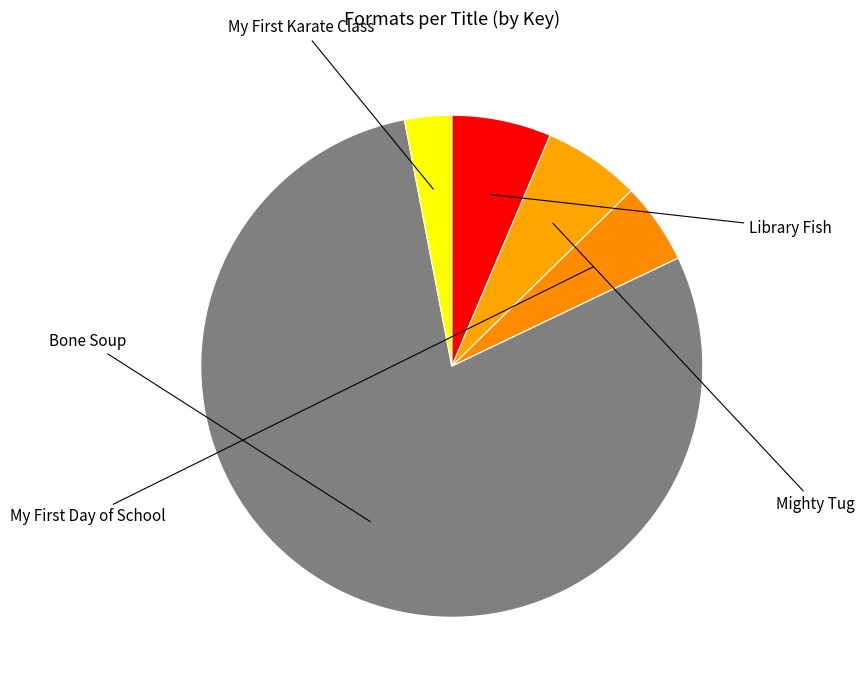

What percentage is the Bone Soup slice, to the nearest percent?

79%